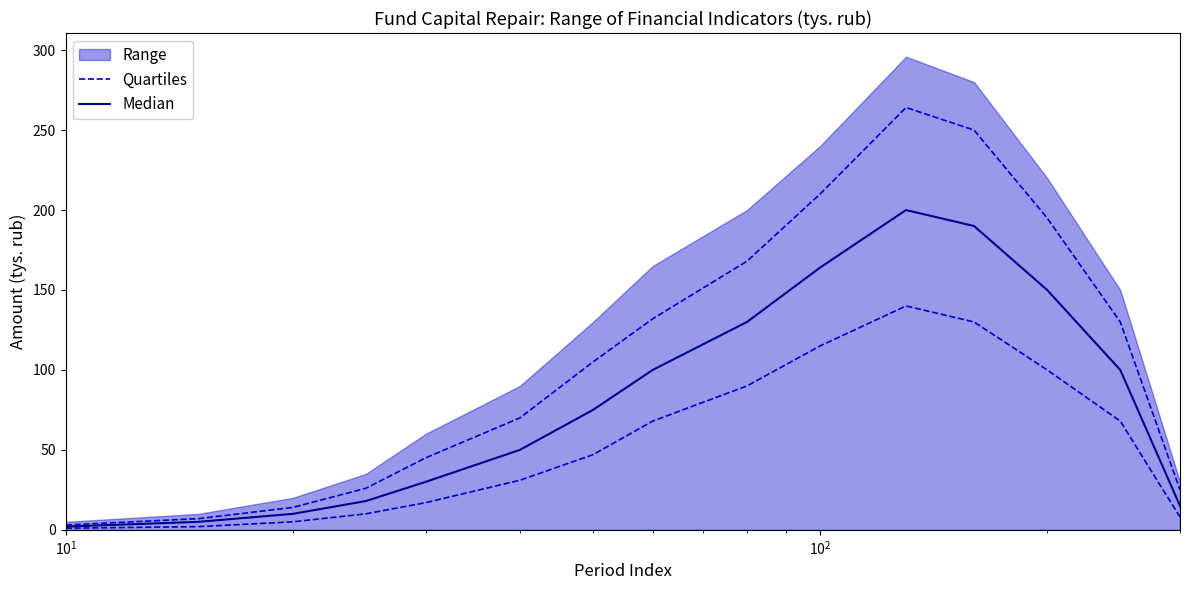

Reading right to left, what are all the values shown in this chart?

Quartiles: 25.0	130.0	195.0	250.0	264.1	210.0	168.0	132.0	105.0	70.0	45.0	26.0	14.0	7.0	3.0
Median: 15.0	100.0	150.0	190.0	200.0	164.0	130.0	100.0	75.0	50.0	30.0	18.0	10.0	5.0	2.0